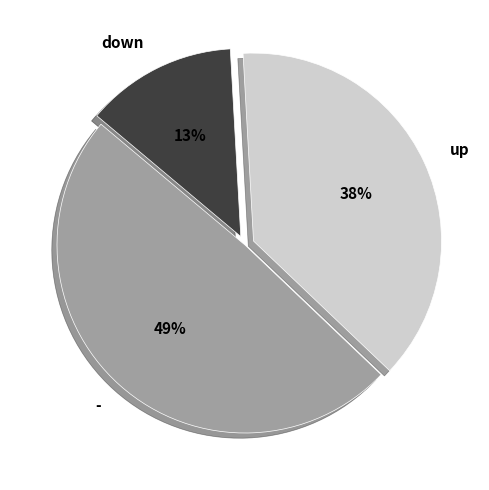

What is the ratio of the value at - to the value at down?

3.8